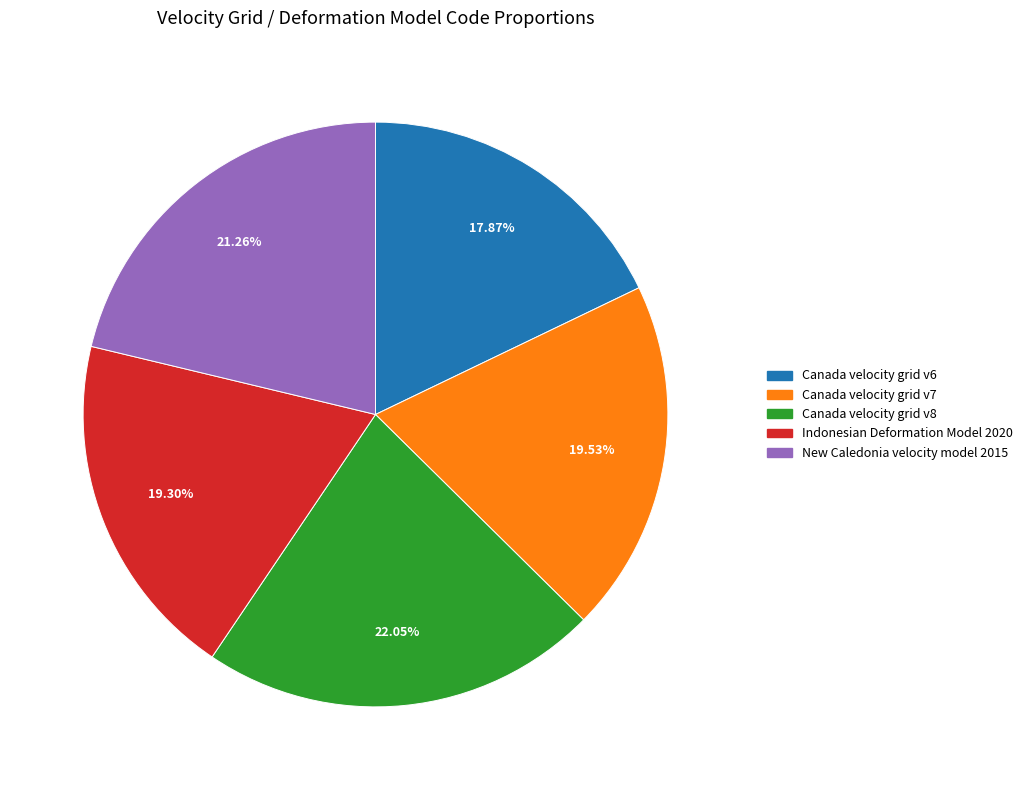

What percentage is the Canada velocity grid v8 slice, to the nearest percent?

22%